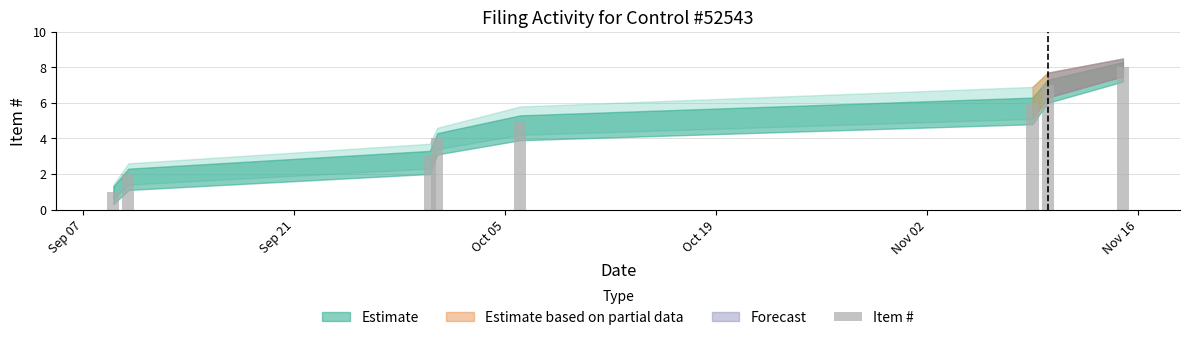

Count the values in the range 3 to 7.

5